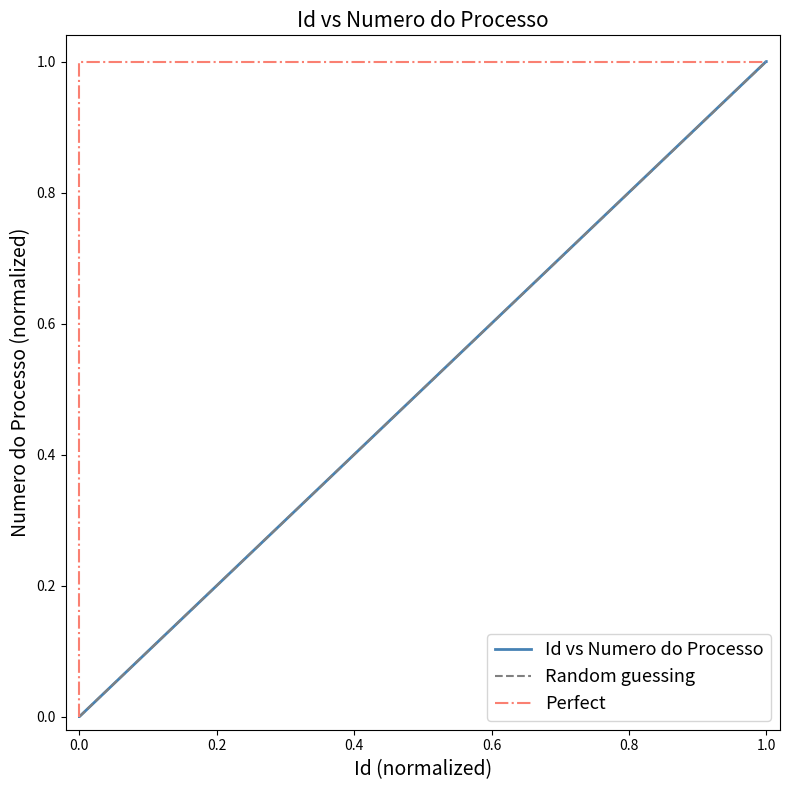

What is the maximum value for Id vs Numero do Processo?

1.0